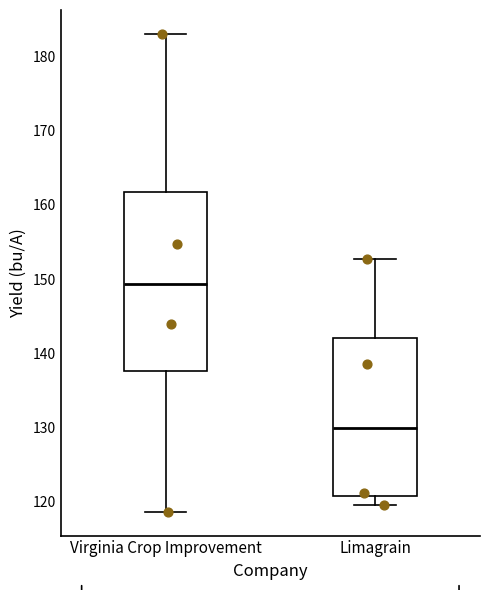

Where does the median line of the box for Limagrain sit on the y-axis? The values are not printed on the chart, so give them approximately, as read against the axis.

130